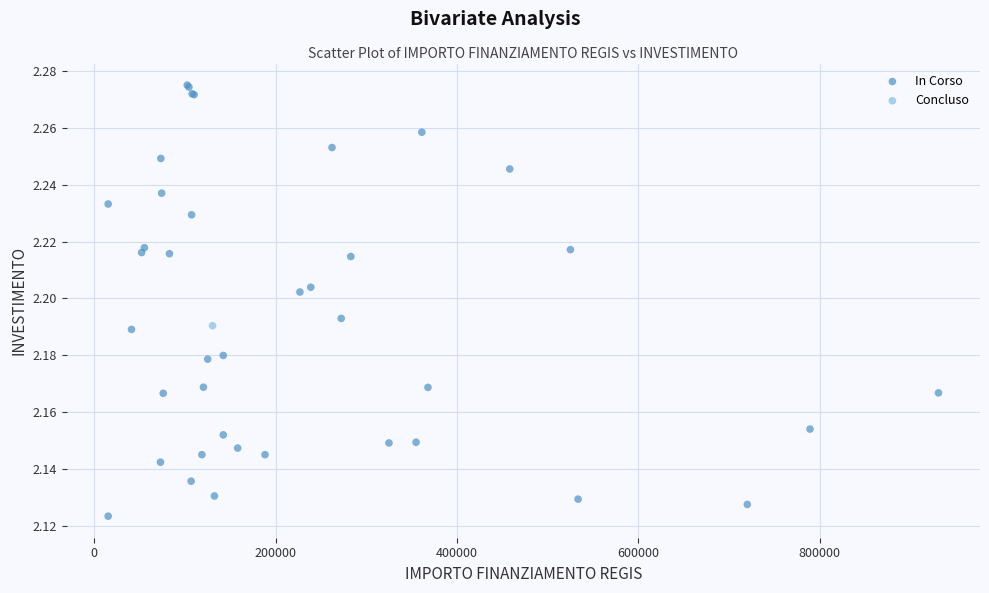

What are all the series names shown in the legend?

In Corso, Concluso